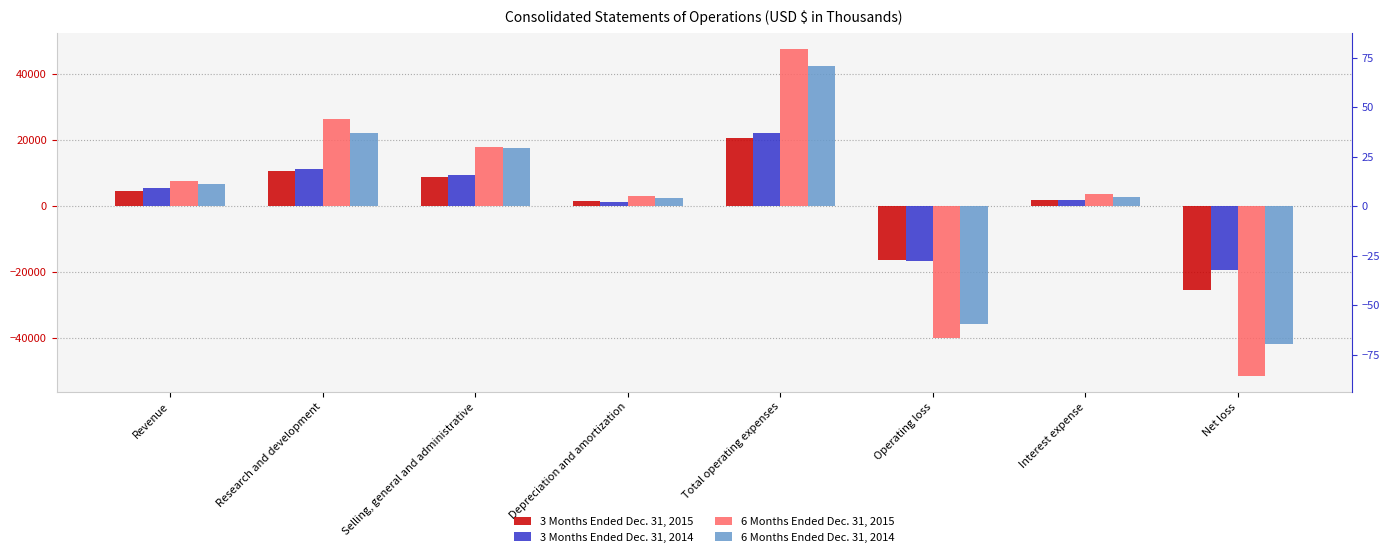

What is the spread (max minus min) of values at Selling, general and administrative?

9228